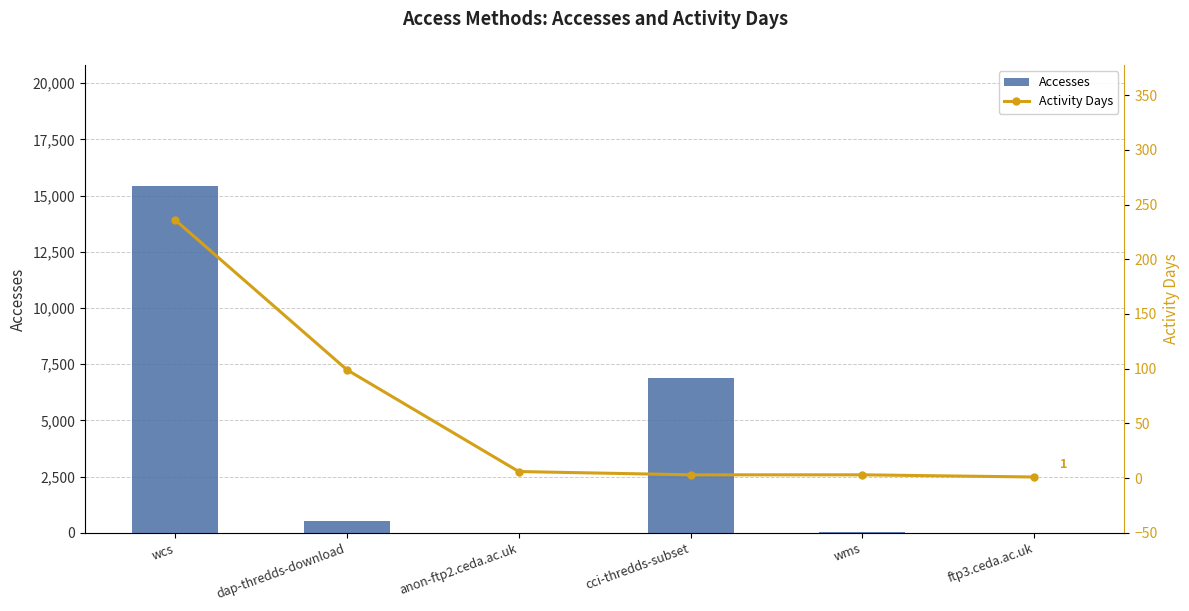

True or false: Accesses has a value of 4685 at wcs.

False